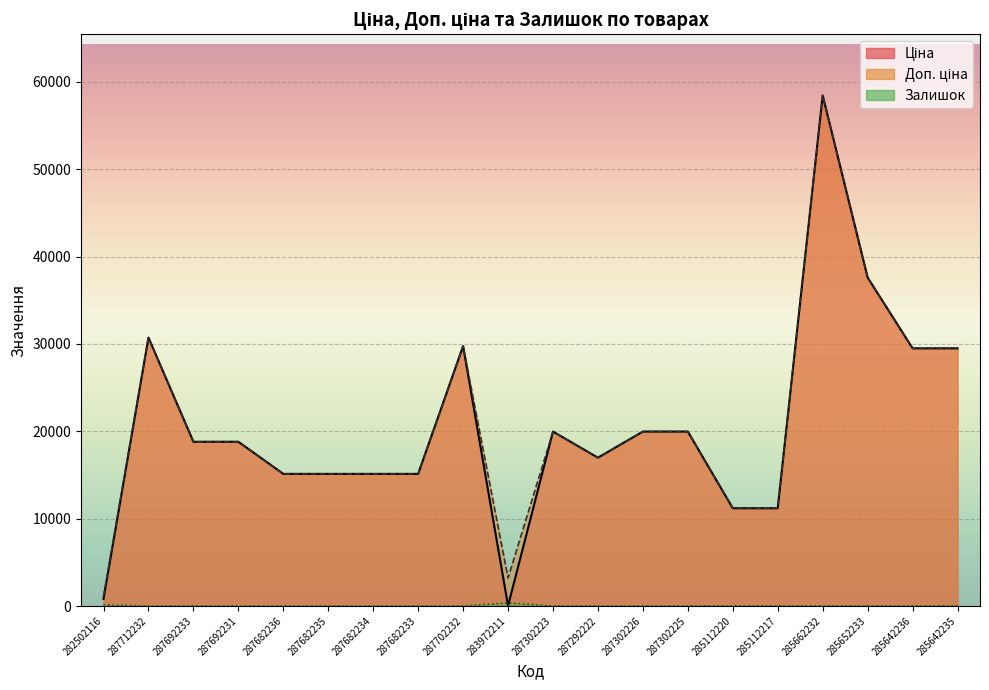

True or false: Доп. ціна has more than 0 interior local peaks.

True